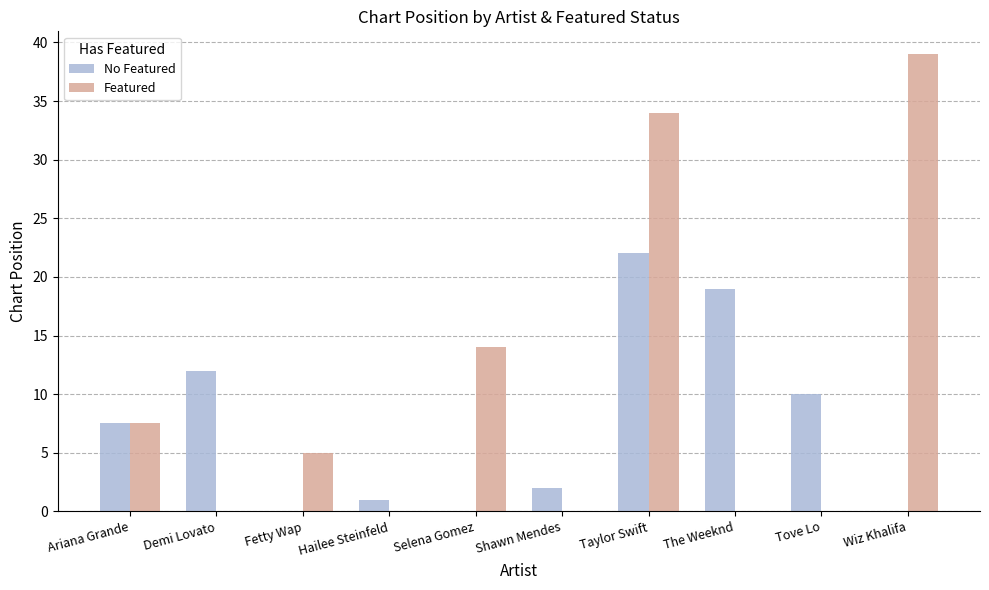

True or false: No Featured has a value of 7.5 at Ariana Grande.

True